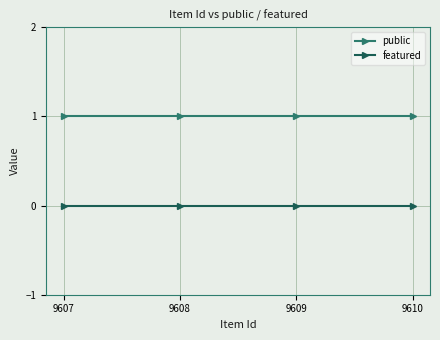

List the series in order of their overall mean, lowest first.

featured, public